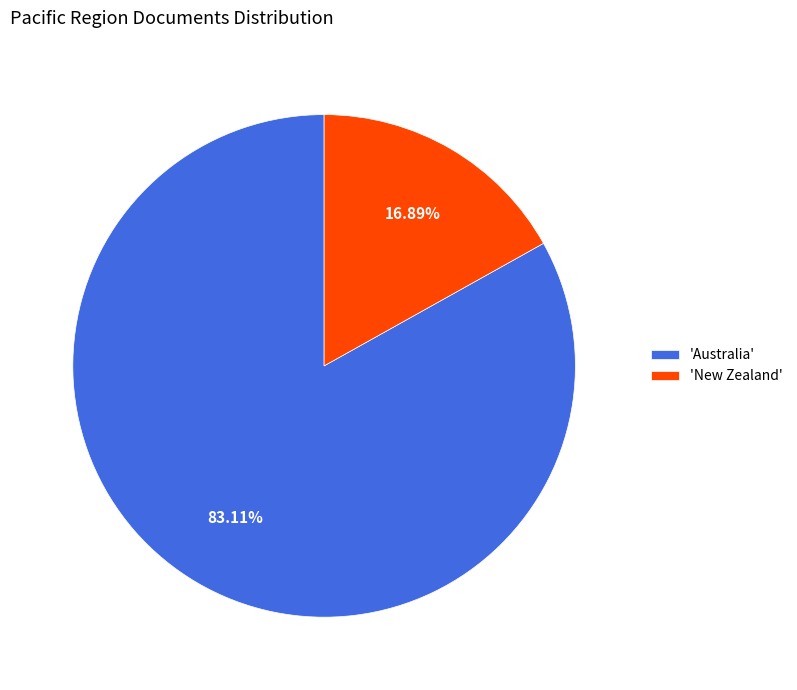

Which category has the biggest portion of the pie?

'Australia'